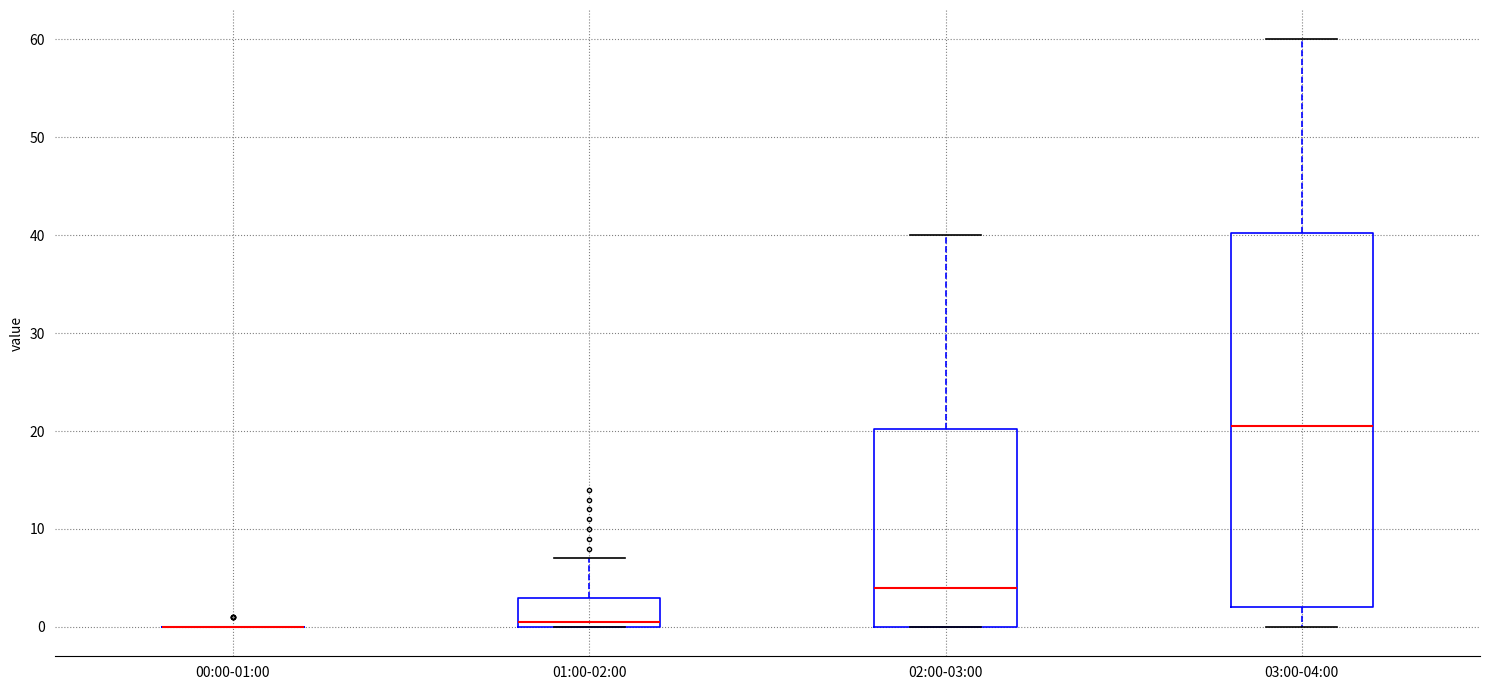

Reading left to right, read every box against the y-axis: the position of its median line, the range the box covers, and the ends of its whiskers. The values are not printed on the chart, so give them approximately, as read against the axis.

00:00-01:00: box collapsed to a line at 0, whiskers 0 to 0
01:00-02:00: median 1, box 0 to 3, whiskers 0 to 7
02:00-03:00: median 4, box 0 to 20, whiskers 0 to 40
03:00-04:00: median 21, box 2 to 40, whiskers 0 to 60